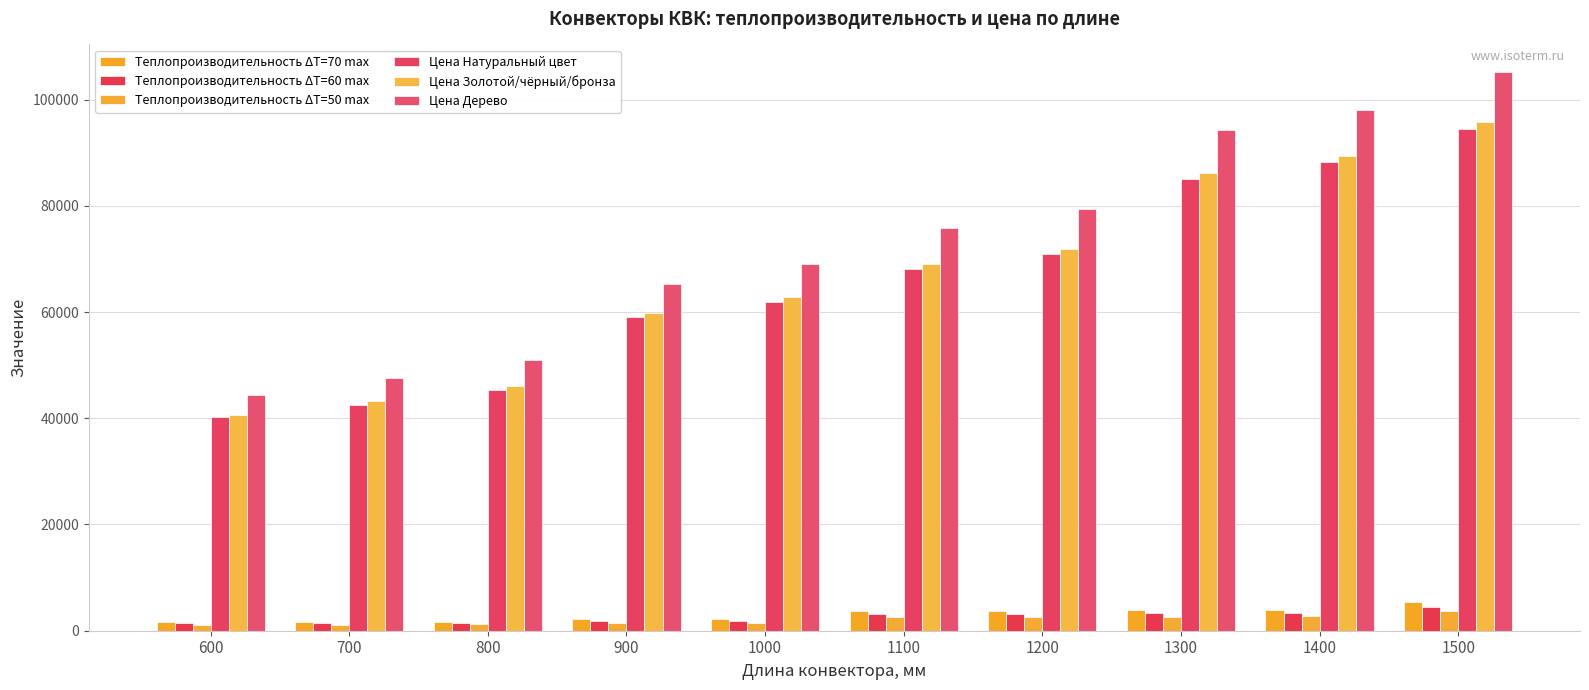

What is the value of the Теплопроизводительность ΔT=60 max bar at the 4th from the left?

1846.3